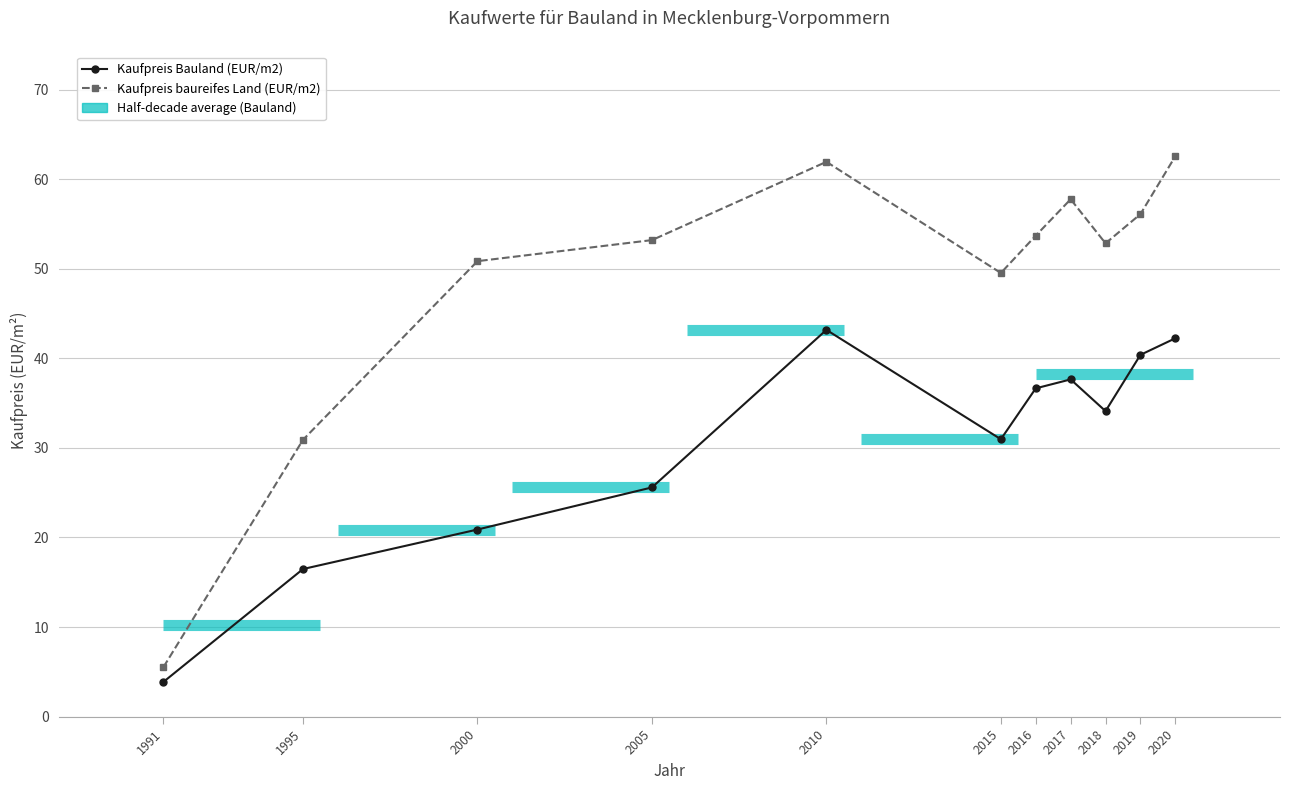

At which category does the chart reach its minimum across all series?

1991